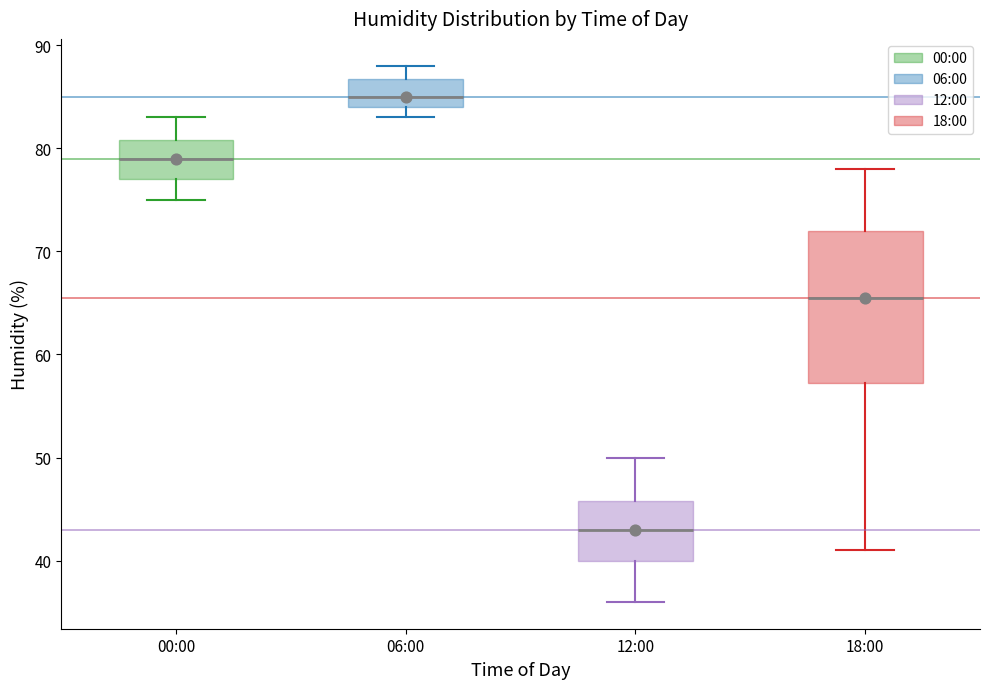

Which box has the highest median line?

06:00